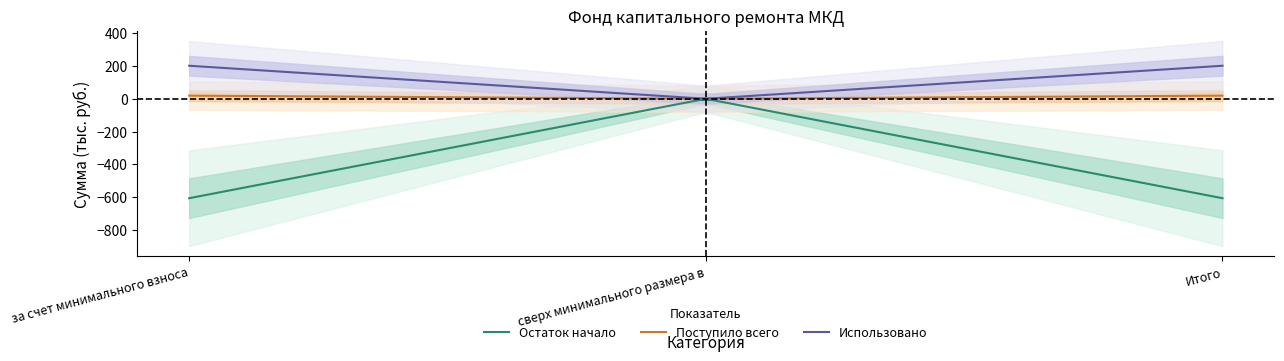

How many data points in Остаток начало are less than -606?

2